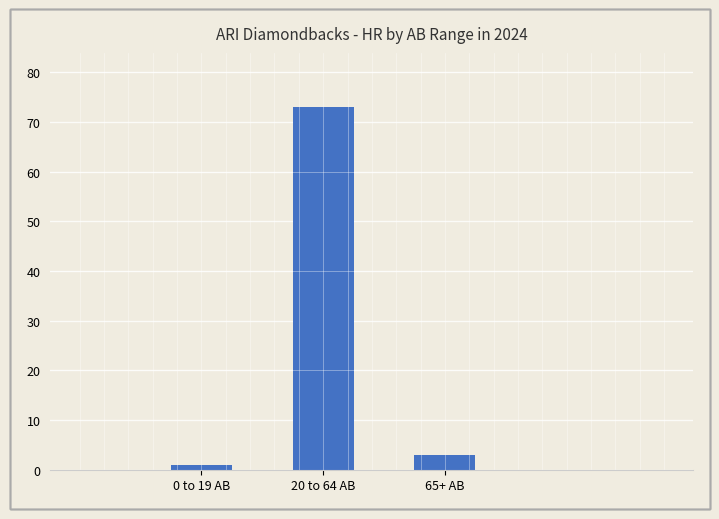

What is the ratio of the value at 0 to 19 AB to the value at 65+ AB?

0.3